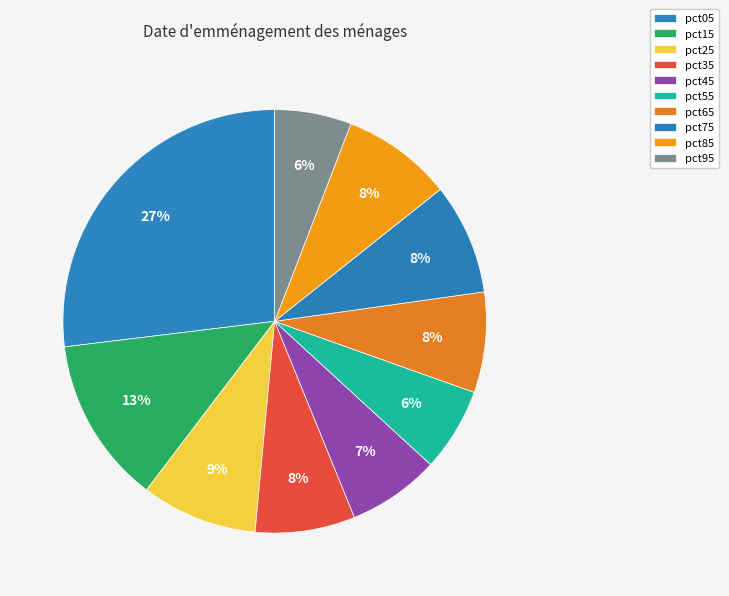

Combined, do pct65 and pct15 account for over 50%?

No